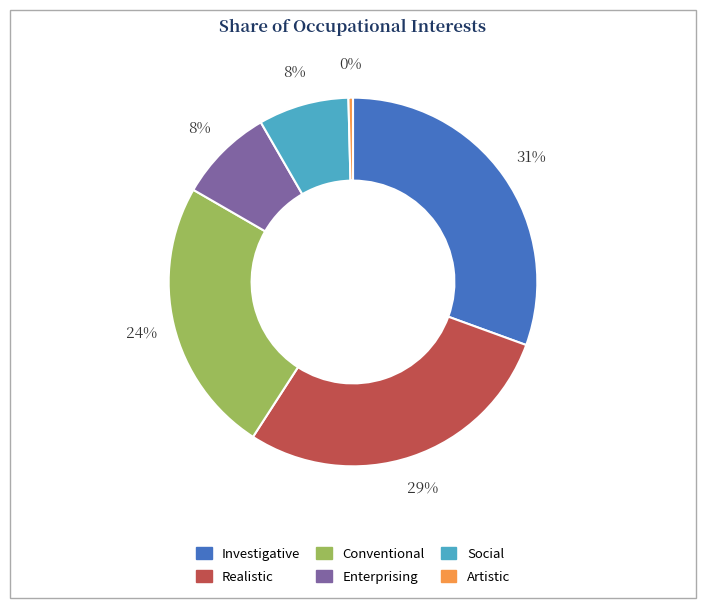

To the nearest percent, what is the difference between the Investigative and Social slice percentages?

23%